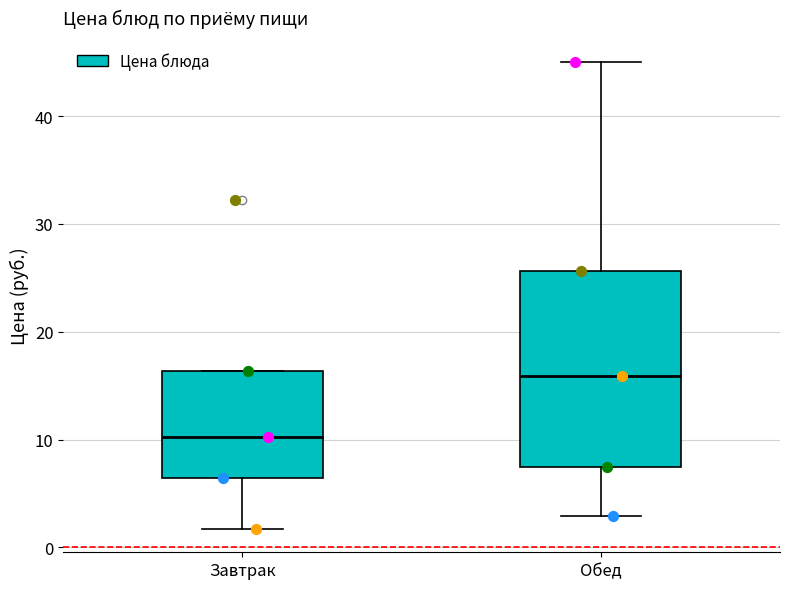

Which box has the lowest median line?

Завтрак